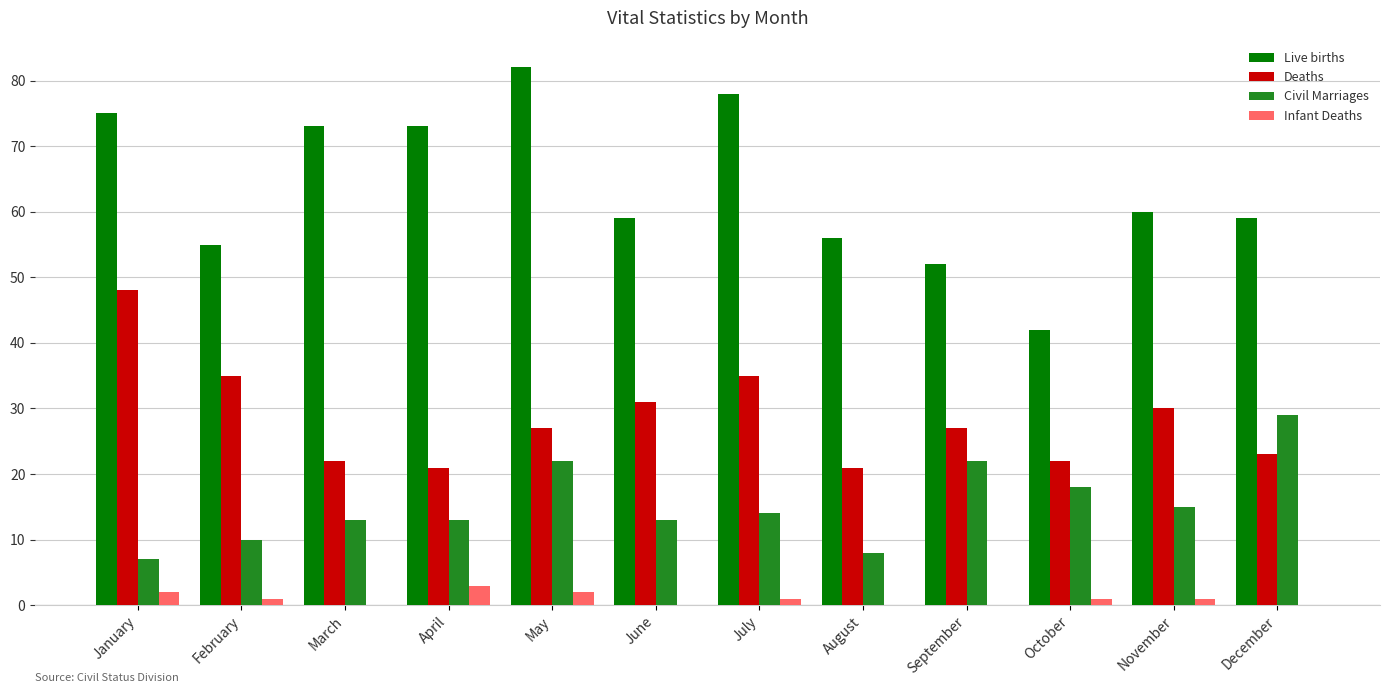

Reading left to right, what are all the values shown in this chart?

Live births: 75	55	73	73	82	59	78	56	52	42	60	59
Deaths: 48	35	22	21	27	31	35	21	27	22	30	23
Civil Marriages: 7	10	13	13	22	13	14	8	22	18	15	29
Infant Deaths: 2	1	0	3	2	0	1	0	0	1	1	0